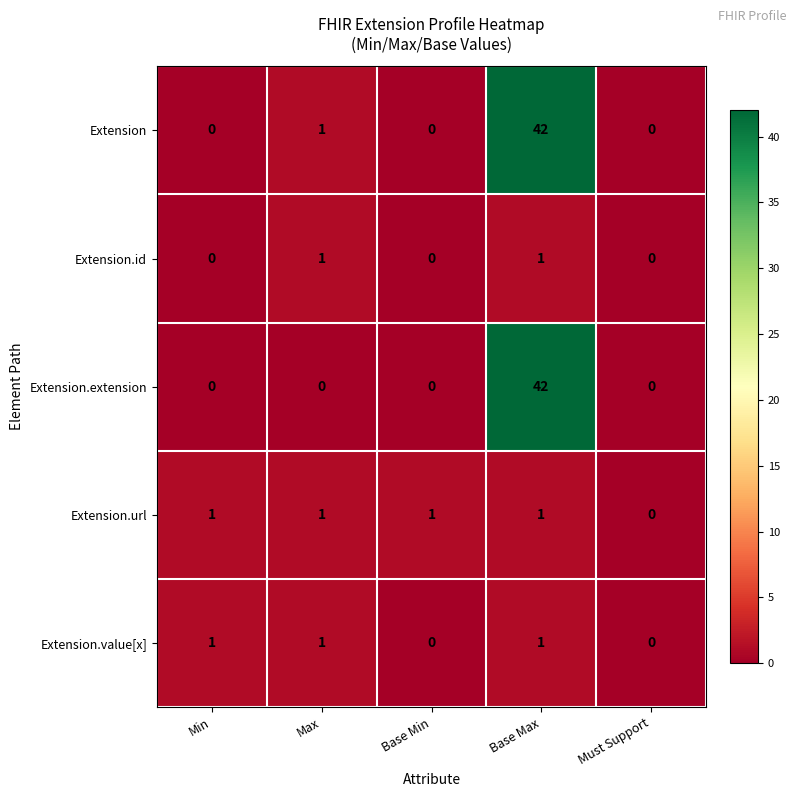

Reading left to right, what are all the values shown in this chart?

Extension: 0	1	0	42	0
Extension.id: 0	1	0	1	0
Extension.extension: 0	0	0	42	0
Extension.url: 1	1	1	1	0
Extension.value[x]: 1	1	0	1	0